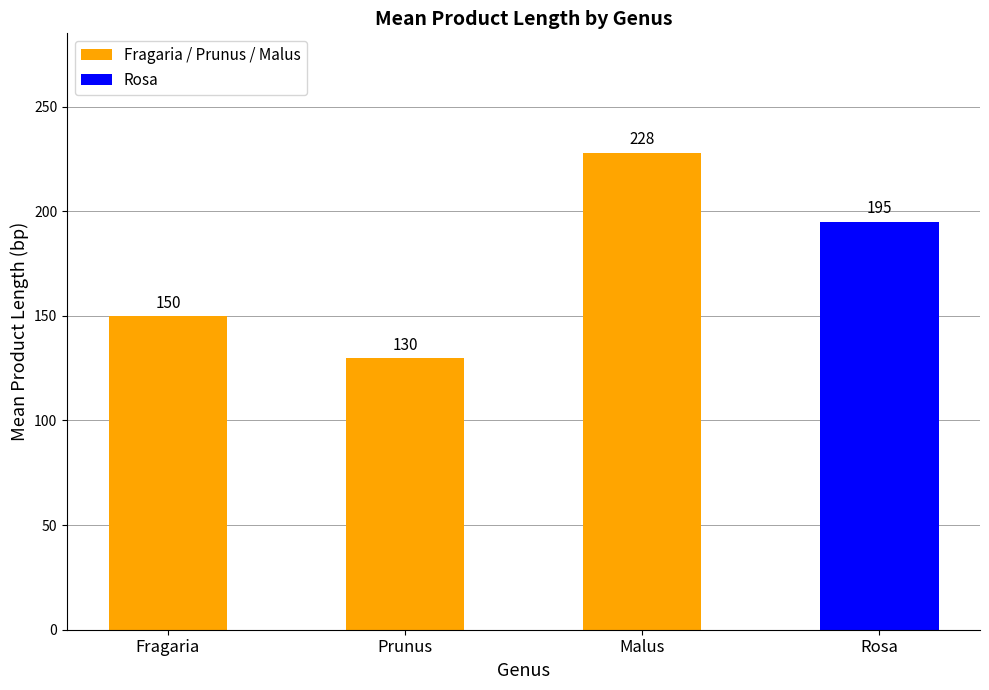

How many data points are less than 195?

2